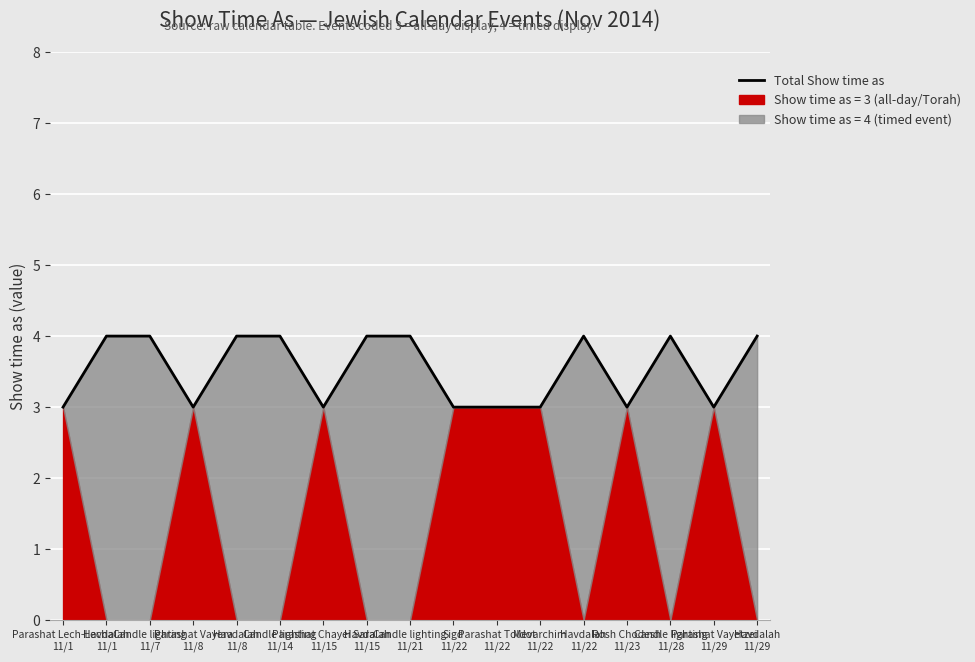

How many lines are shown in the chart?

1